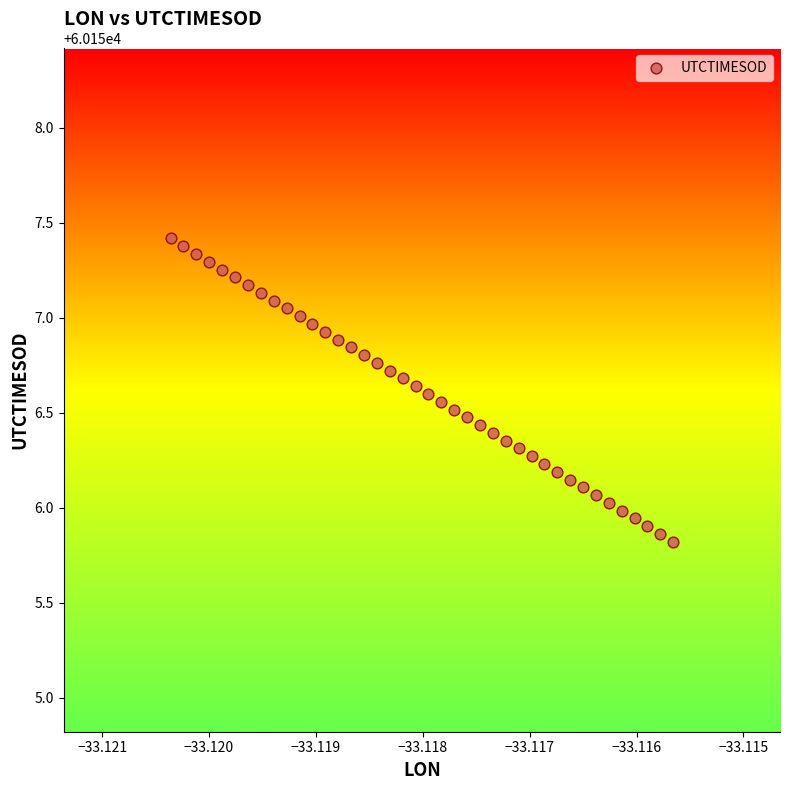

What is the range of Y values (max minus min)?

1.6